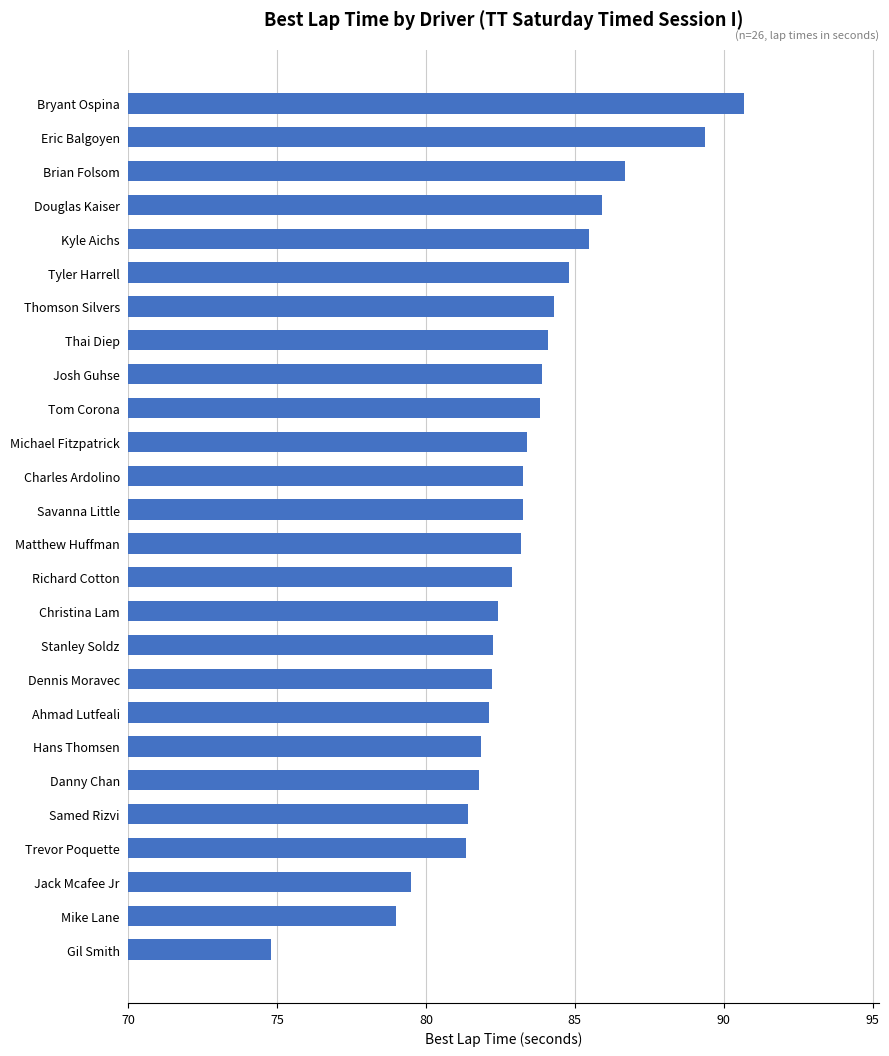

What is the value of the 4th bar from the top?

85.9